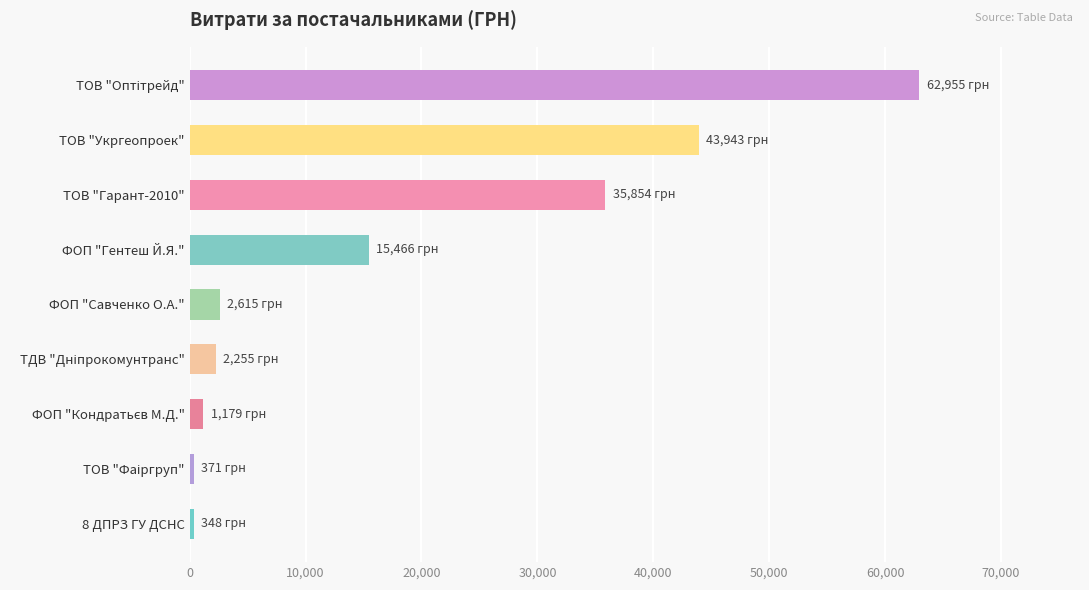

Where is the data nearest to the value 31651?

ТОВ "Гарант-2010"